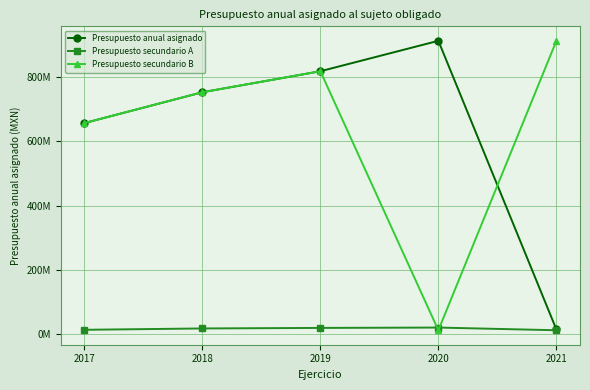

What value does the Presupuesto secundario A series have at 2019?

18962160.6